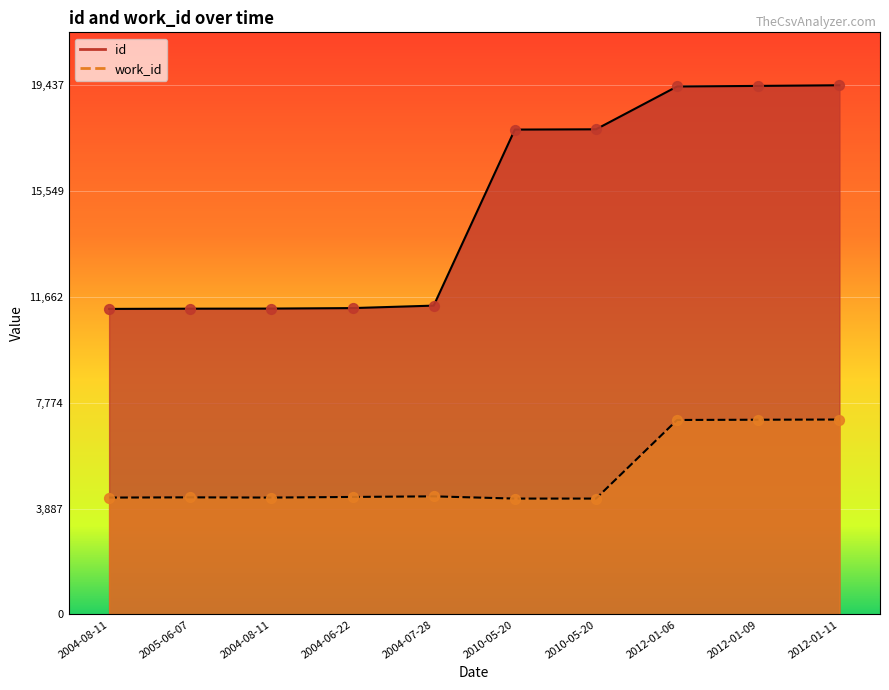

Is the value of id at 2012-01-09 greater than the value of work_id at 2004-06-22?

Yes